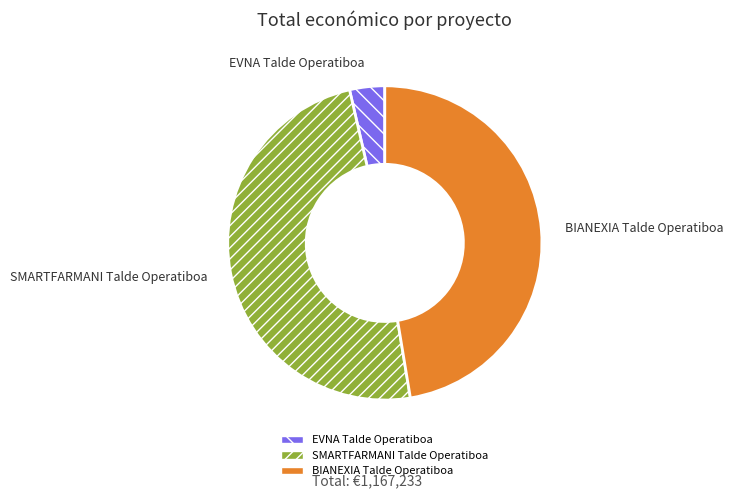

Count the number of slices in the pie.

3